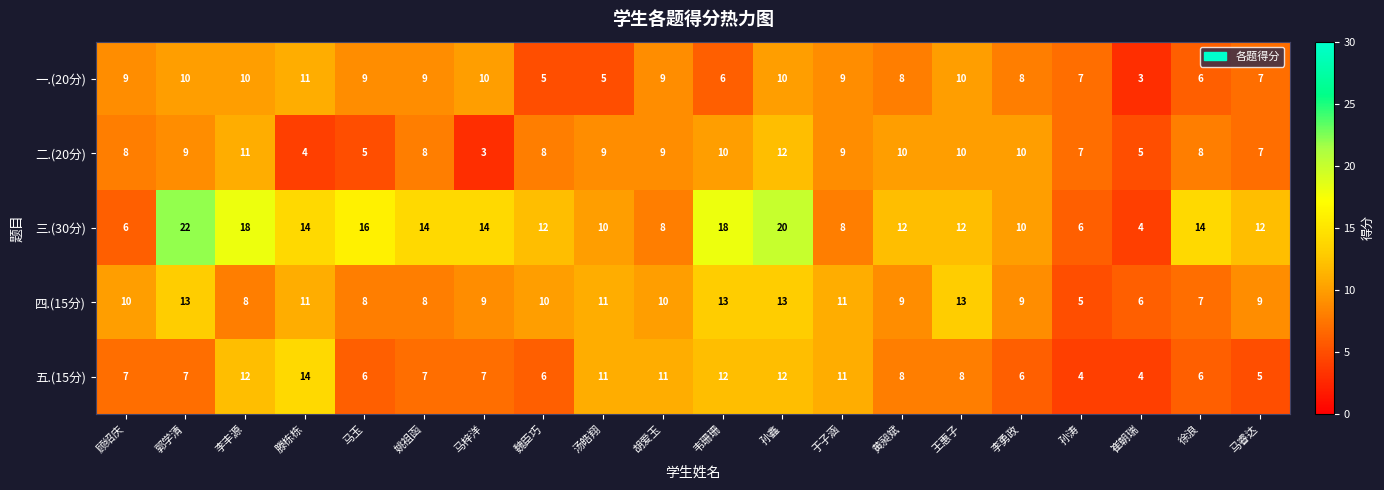

Which series changed the most between 顾绍庆 and 于子涵?

五.(15分)